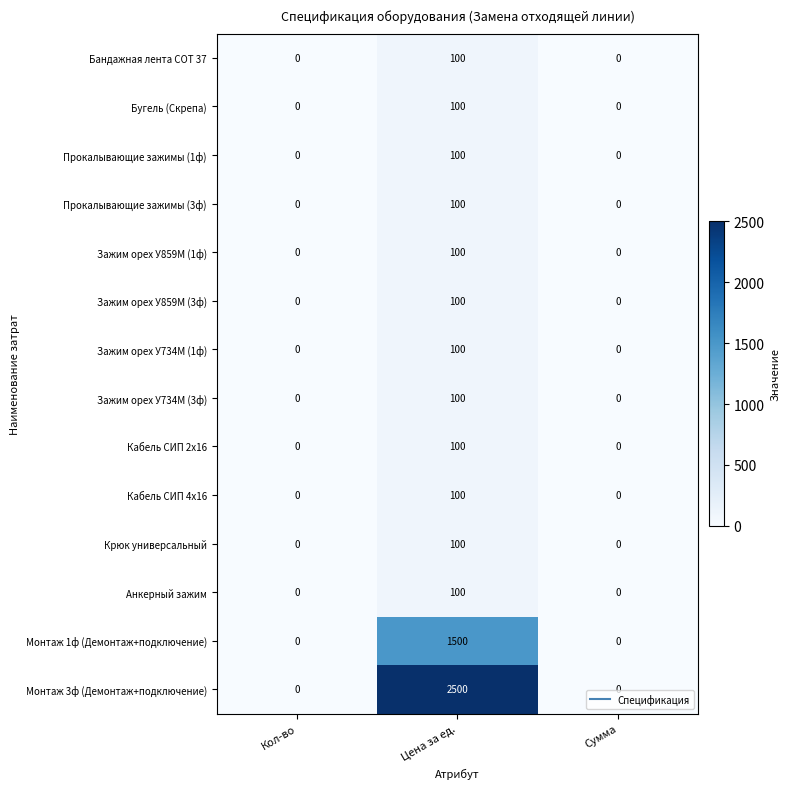

True or false: Анкерный зажим has a value of 0 at Сумма.

True